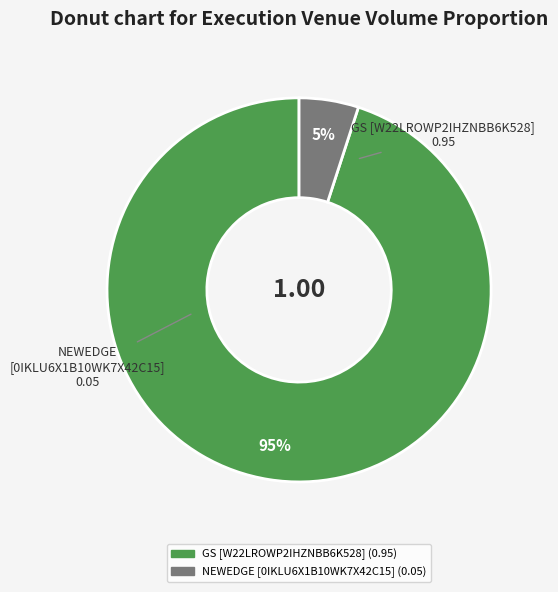

How many slices are in this pie chart?

2